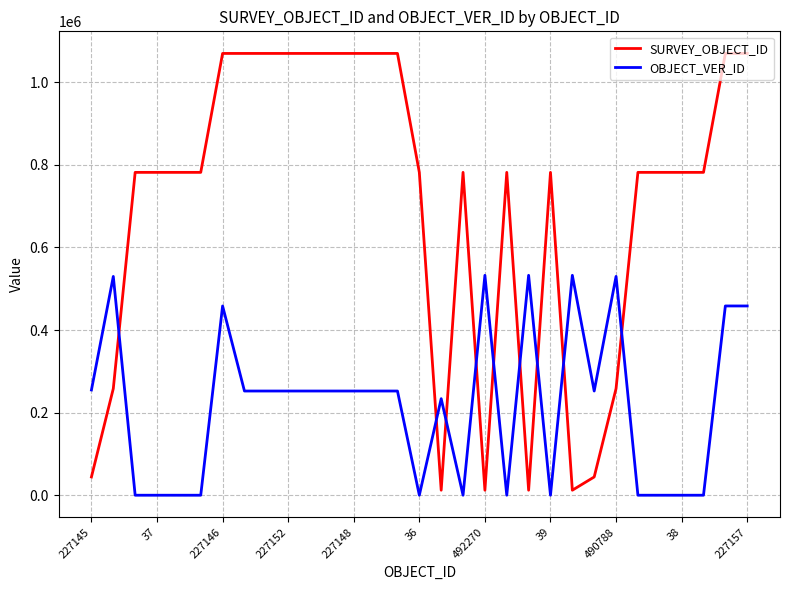

What are all the series names shown in the legend?

SURVEY_OBJECT_ID, OBJECT_VER_ID